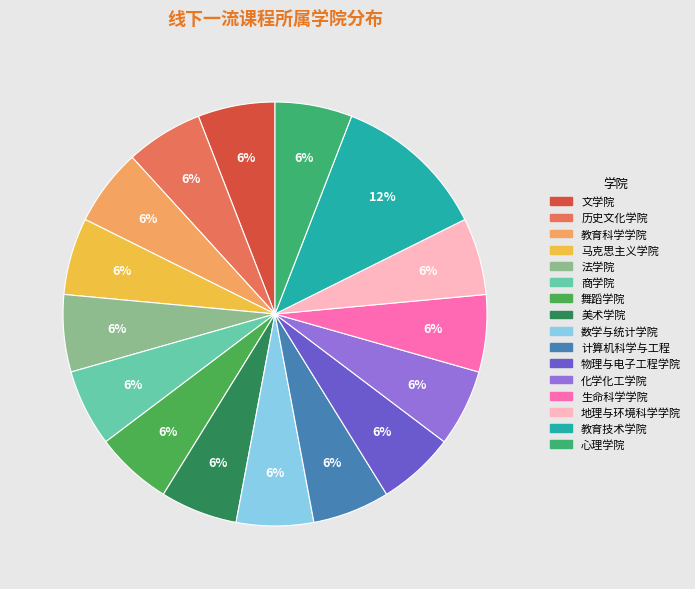

Does any single category account for the majority?

No